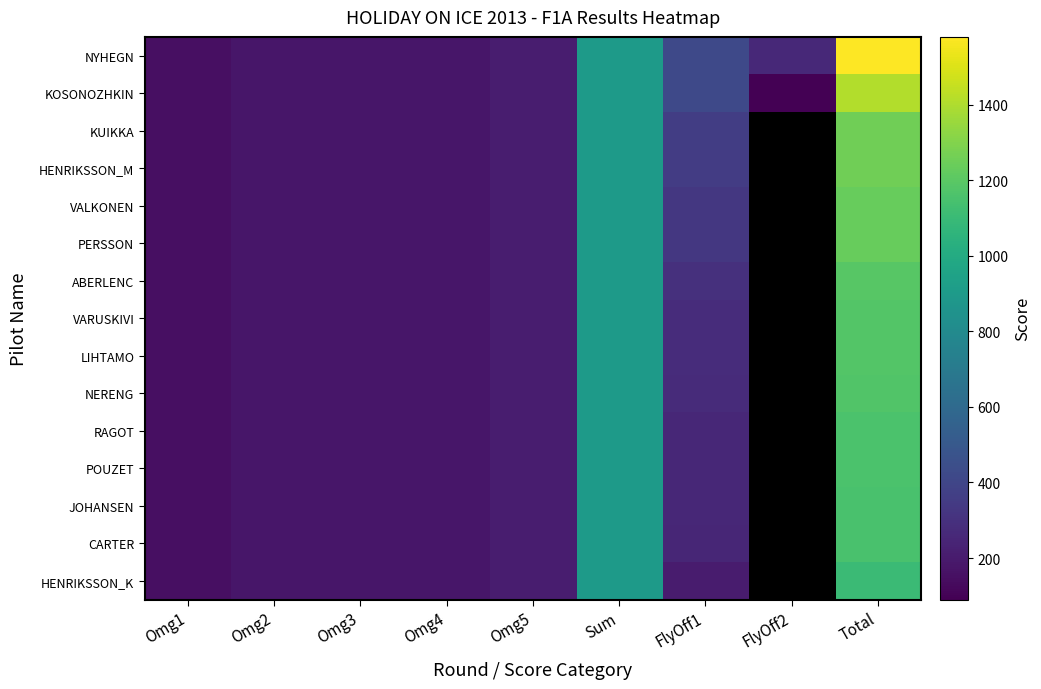

True or false: NERENG has a value of 1172.0 at Total.

True